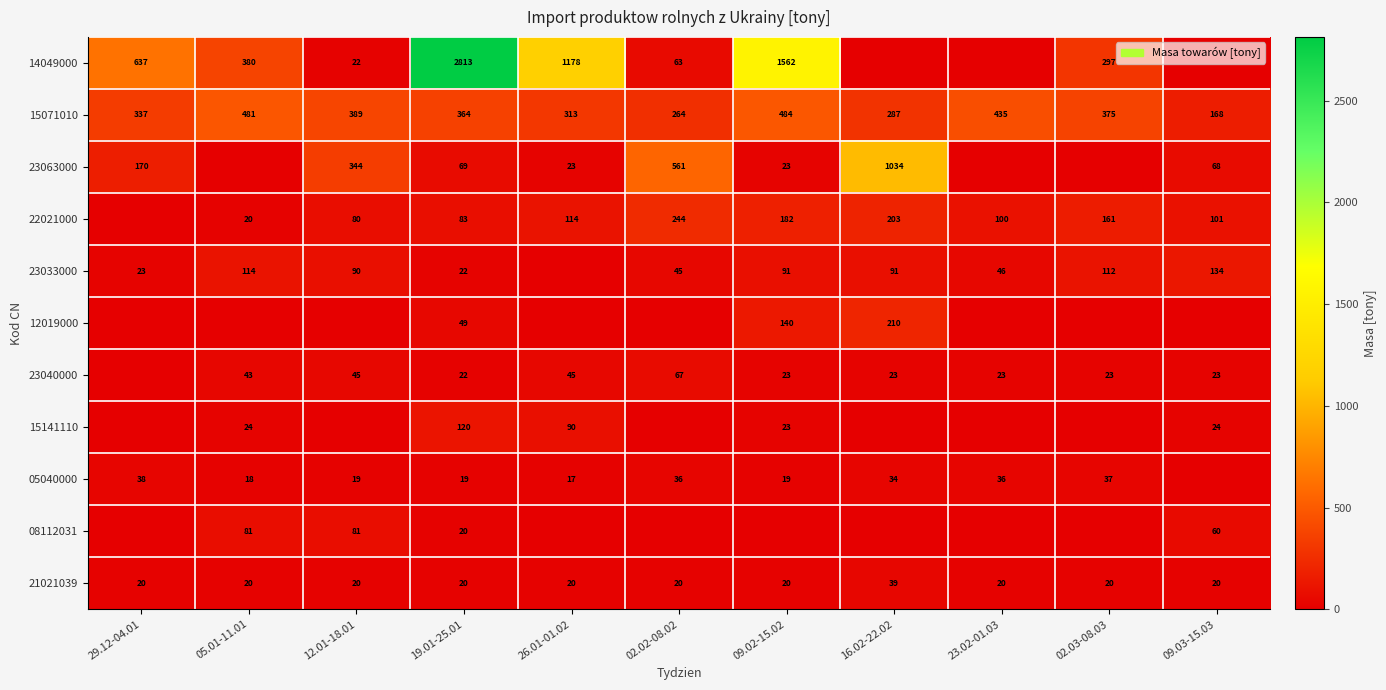

Which has a higher value, 16.02-22.02 or 02.03-08.03?

02.03-08.03